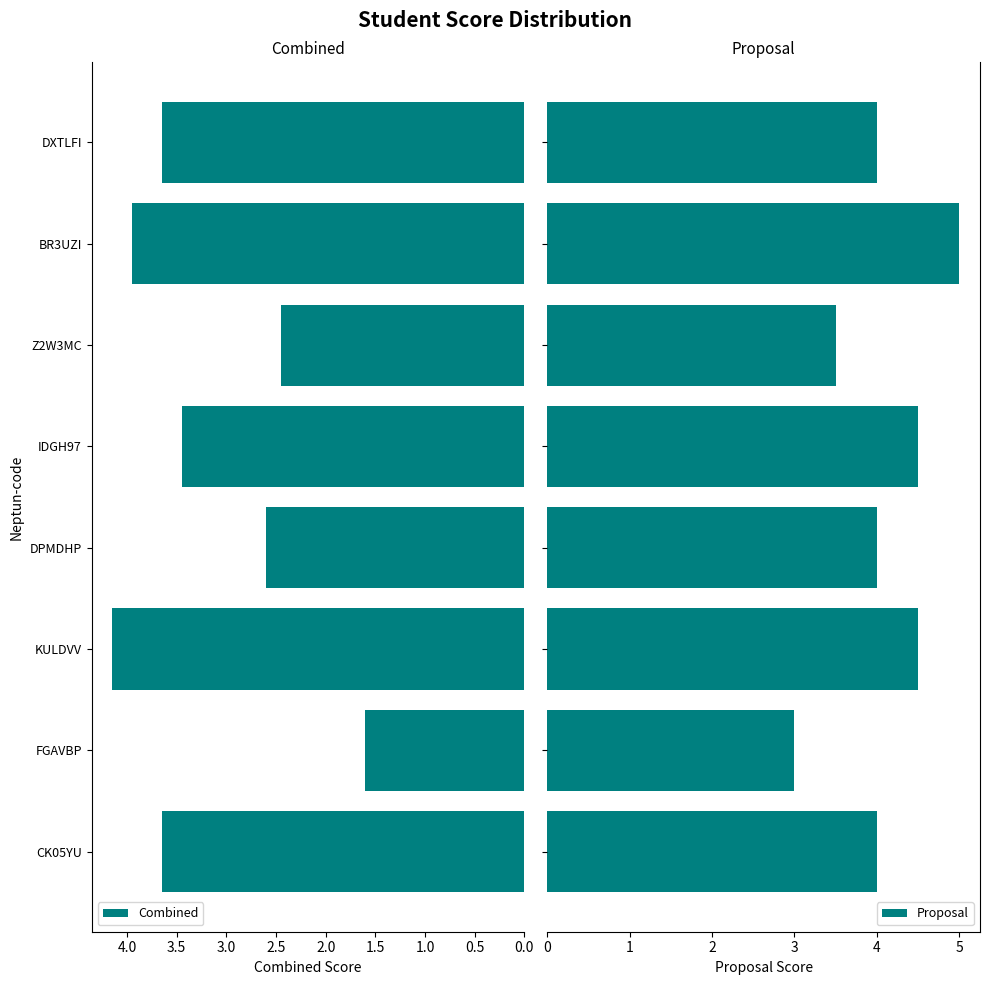

What is the sum of all Proposal values?

32.5